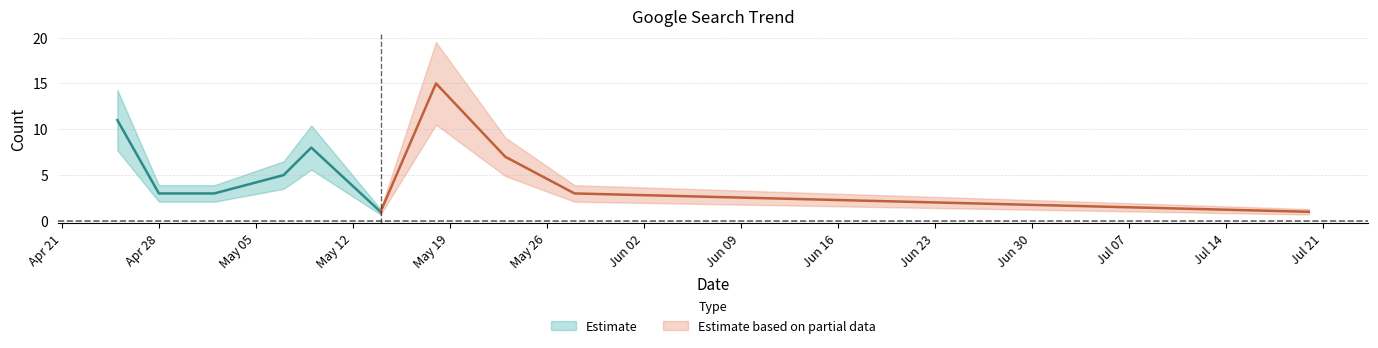

What is the sum of the values at 2020-05-09 and 2020-04-28?

11